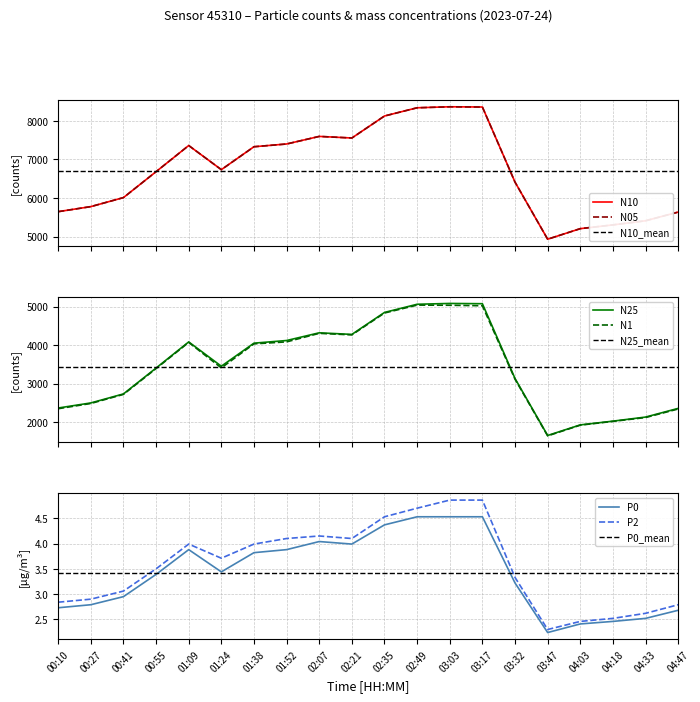

True or false: N05 and N25 cross at least once.

False